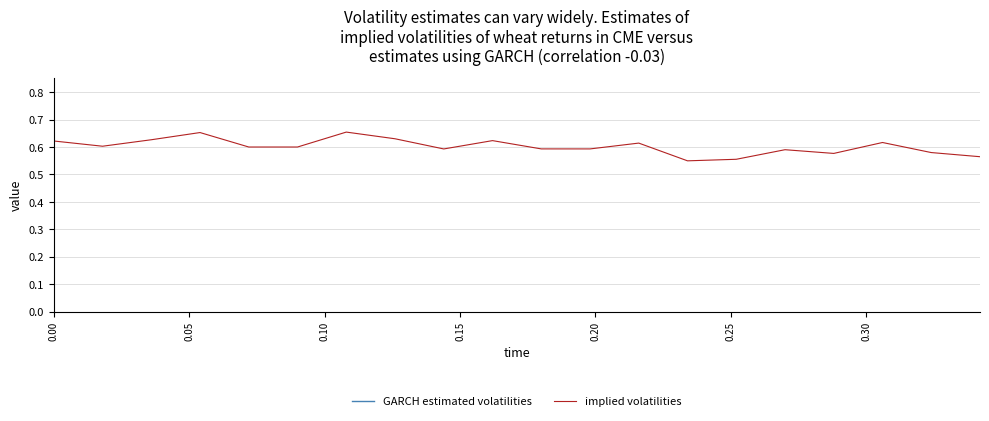

Rank the series by their maximum value, from highest to lowest.

GARCH estimated volatilities, implied volatilities